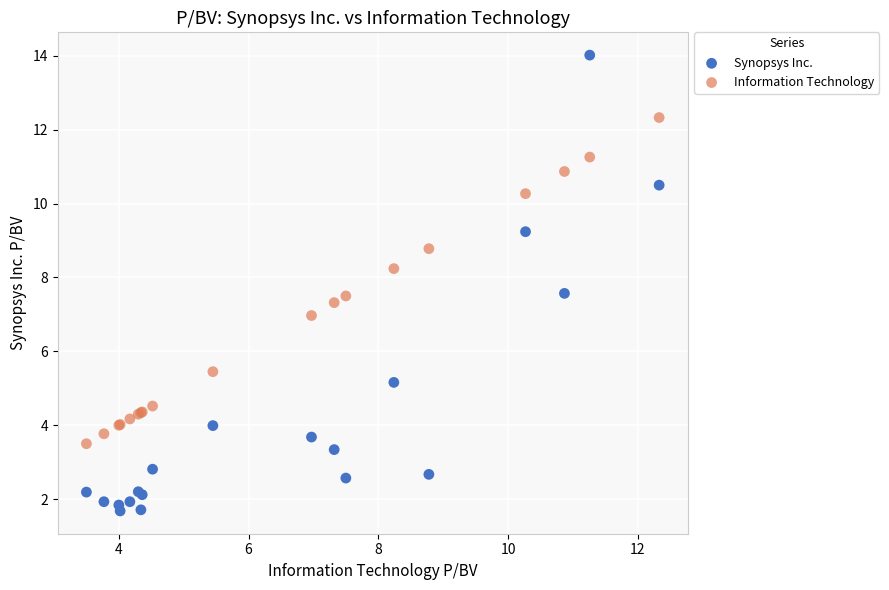

Which series has the widest spread of Y values?

Synopsys Inc.